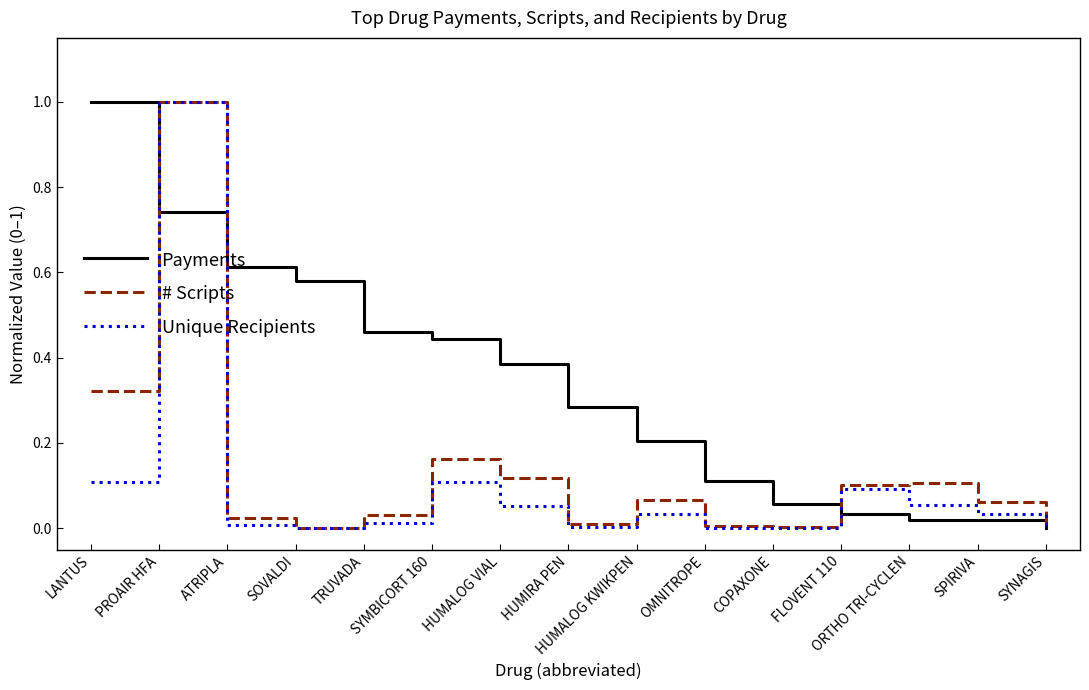

Does the chart display data point markers on the line(s)?

No